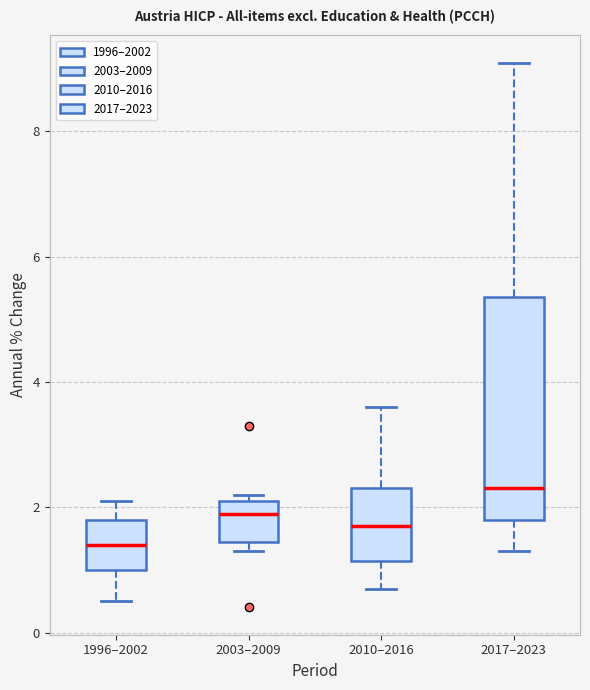

Which box is the tallest, from its lower edge to its upper edge?

2017–2023